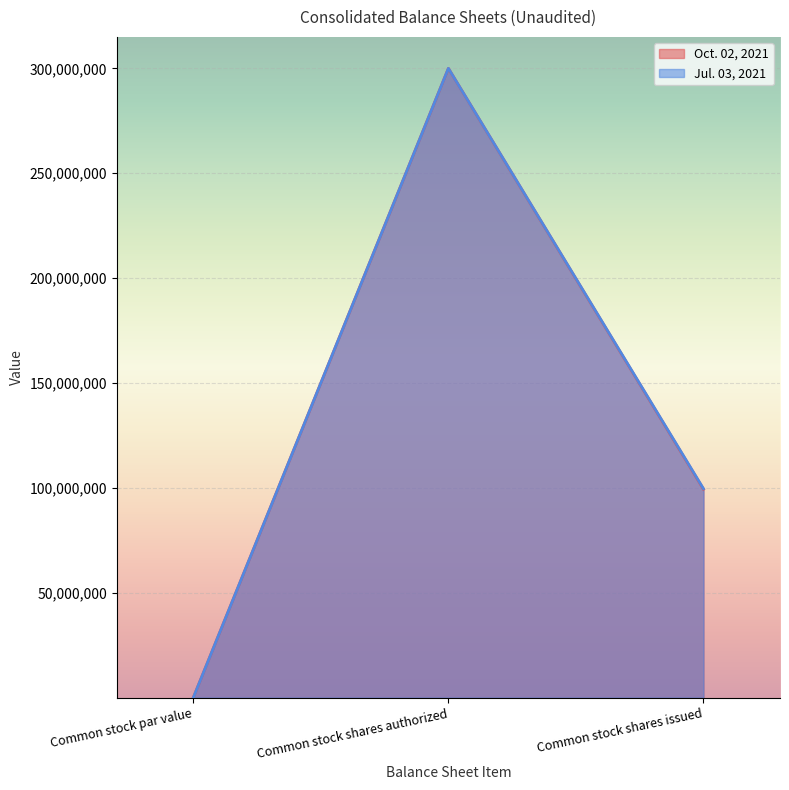

Reading left to right, transcribe all the data shown in this chart.

Oct. 02, 2021: Common stock par value=1	Common stock shares authorized=300000000	Common stock shares issued=99336434
Jul. 03, 2021: Common stock par value=1	Common stock shares authorized=300000000	Common stock shares issued=99601393